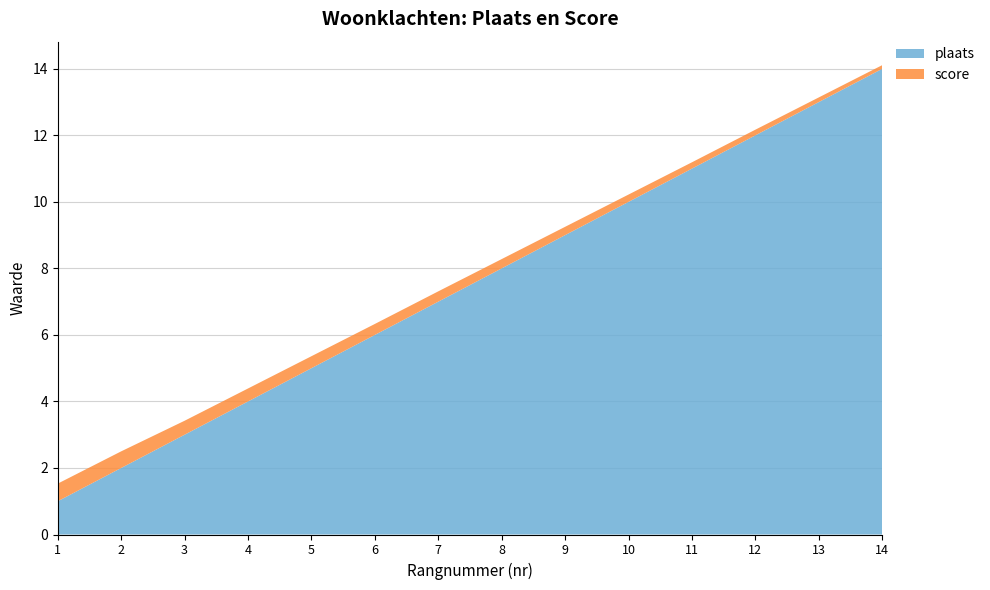

Reading left to right, list all the values displayed in this chart.

plaats: 1=1.0	2=2.0	3=3.0	4=4.0	5=5.0	6=6.0	7=7.0	8=8.0	9=9.0	10=10.0	11=11.0	12=12.0	13=13.0	14=14.0
score: 1=0.5	2=0.5	3=0.4	4=0.4	5=0.4	6=0.3	7=0.3	8=0.3	9=0.2	10=0.2	11=0.2	12=0.2	13=0.1	14=0.1